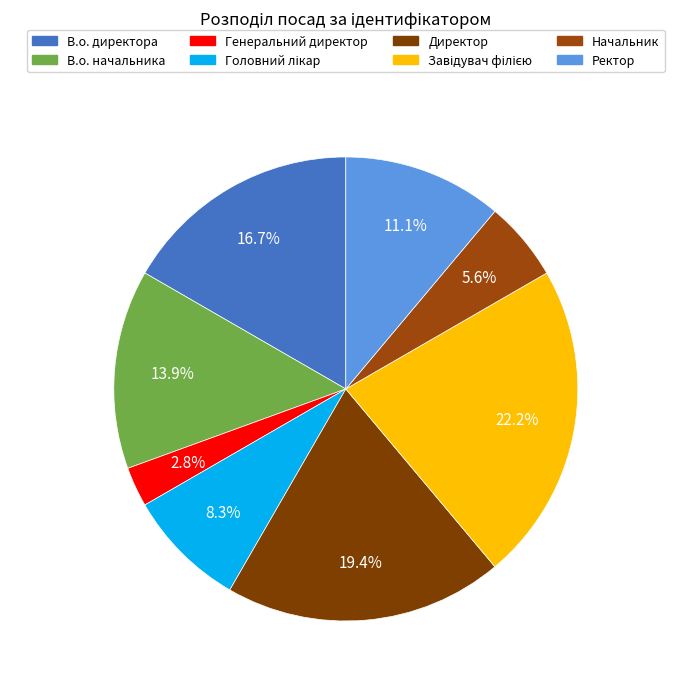

Do Генеральний директор and В.о. начальника together represent more than half of the pie?

No